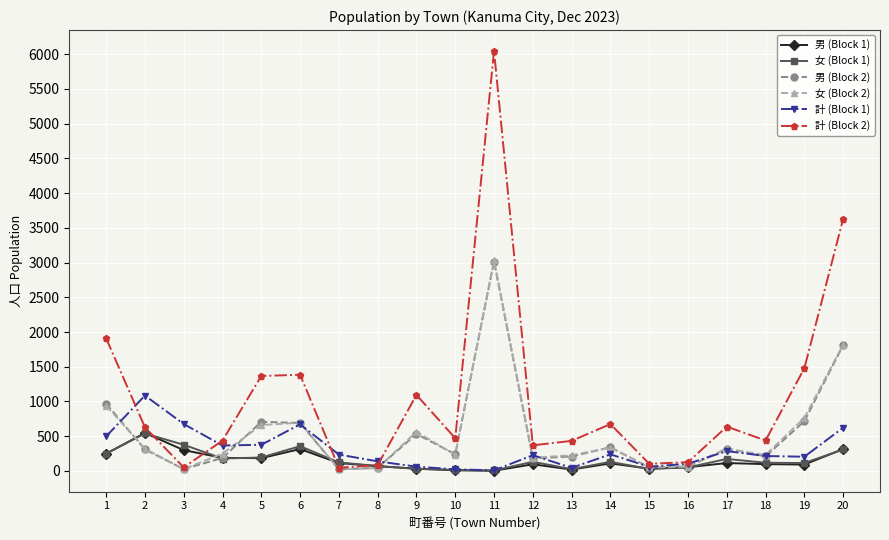

What is the difference between the second highest and minimum values in the 女 (Block 1) series?

370